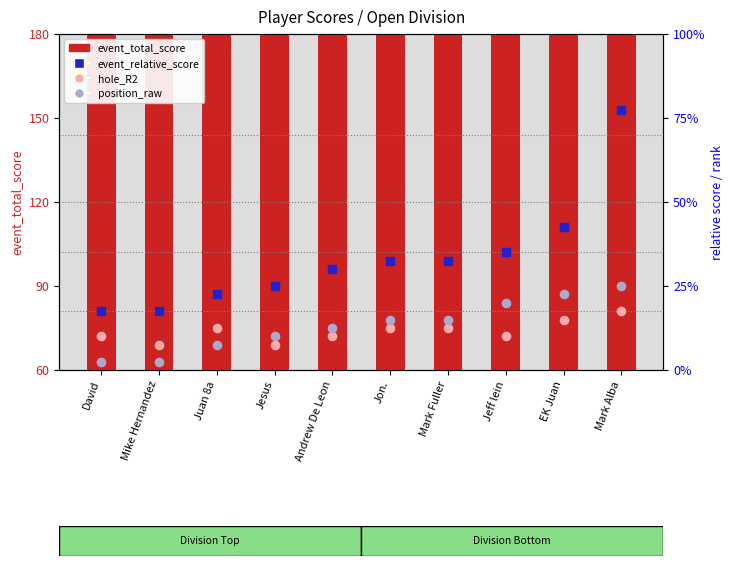

Is the value of hole_R2 at Mark Alba greater than the value of event_total_score at Jeff lein?

No